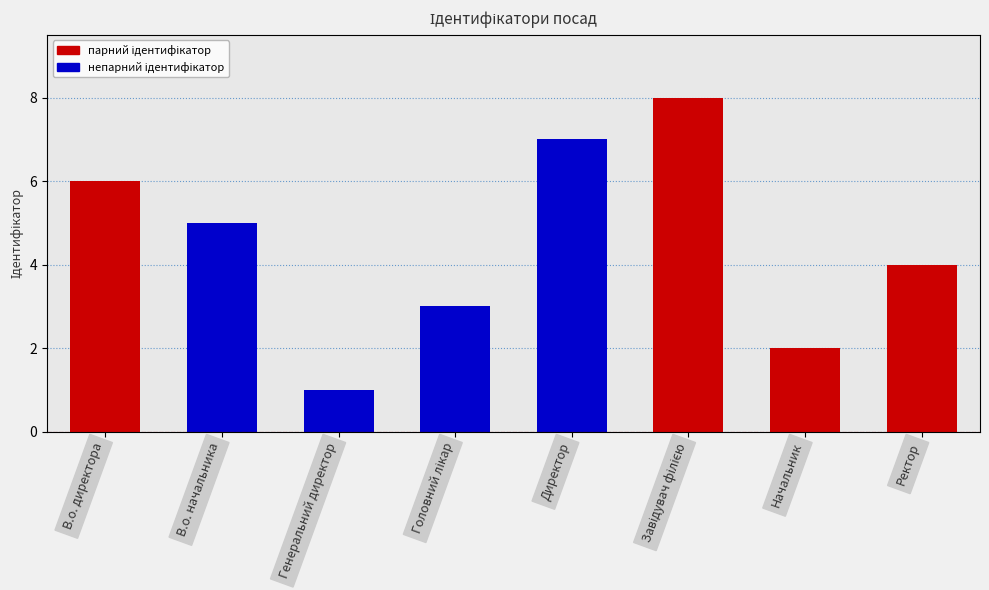

Where does the data first go above 5?

В.о. директора